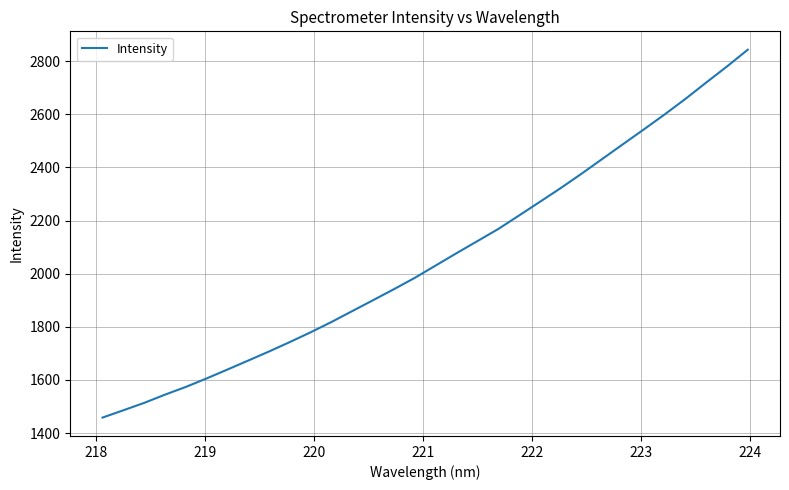

What is the smallest value displayed?

1458.3